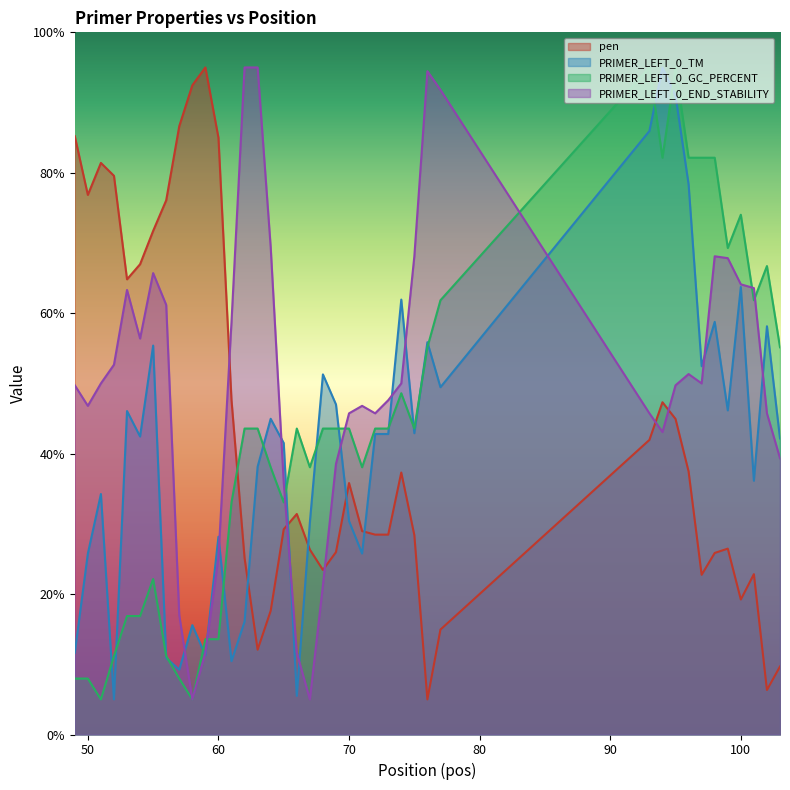

Is it true that PRIMER_LEFT_0_END_STABILITY equals 11.7 at 66?

True